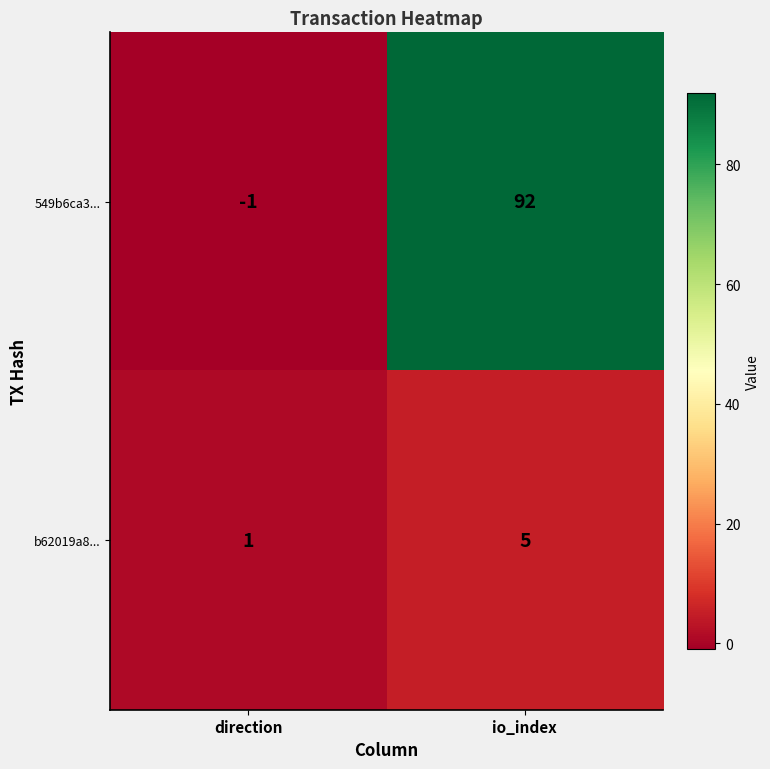

What is the approximate value of 549b6ca3... at io_index?

92